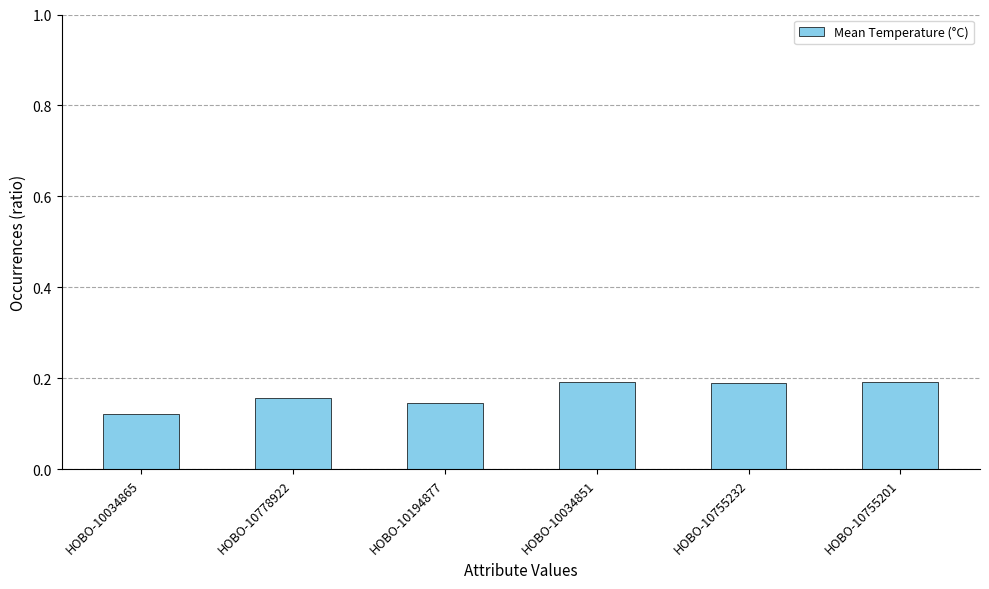

What is the label of the 1st bar from the right?

HOBO-10755201